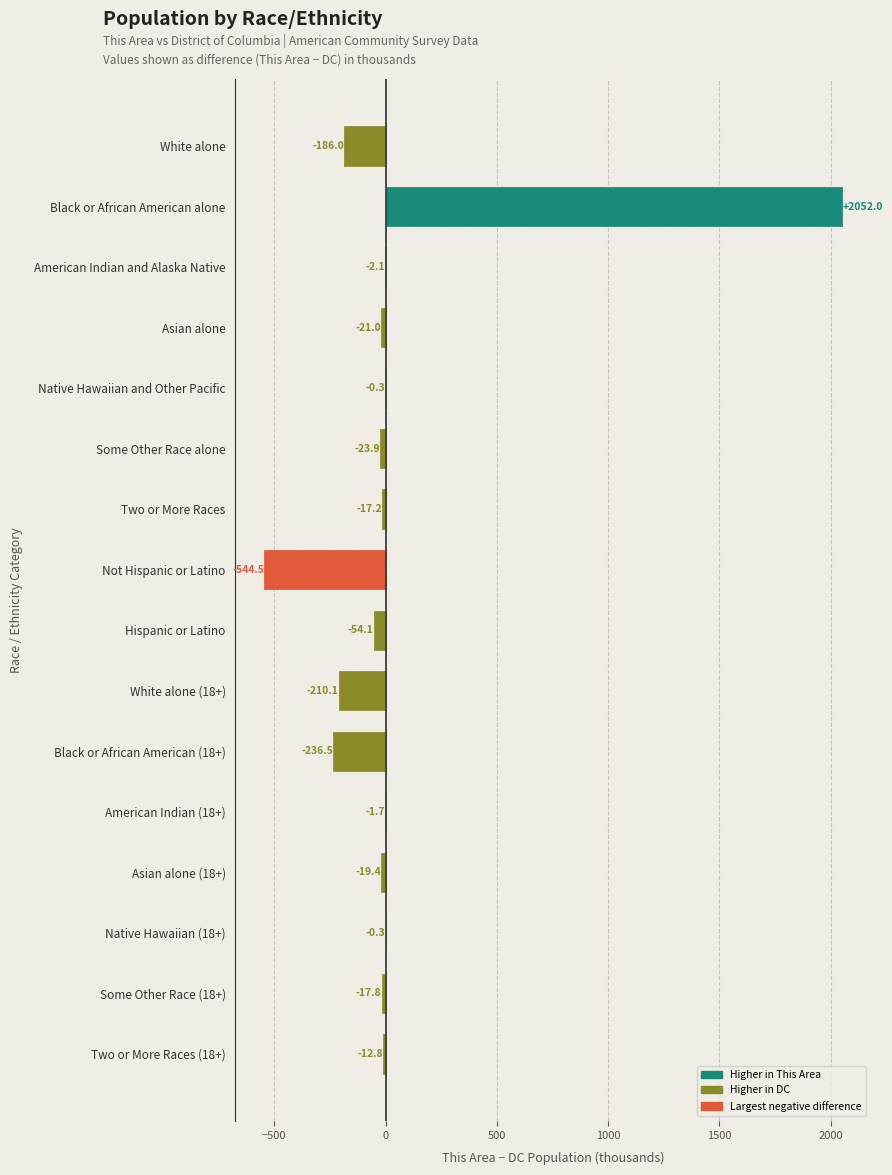

The value at Black or African American (18+) is -405.1. True or false?

False